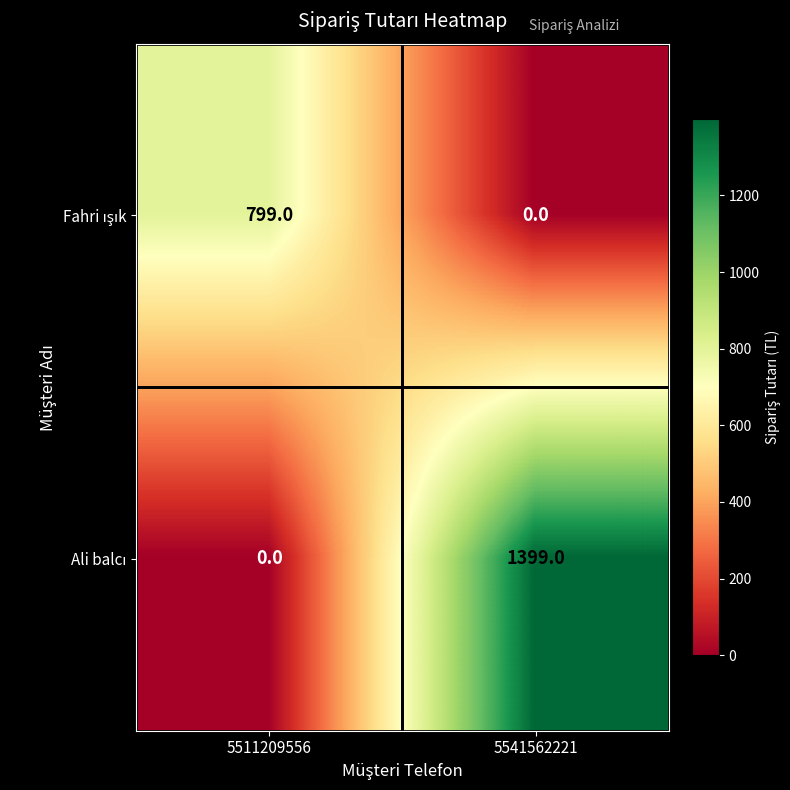

Which category has the highest value across all series?

5541562221